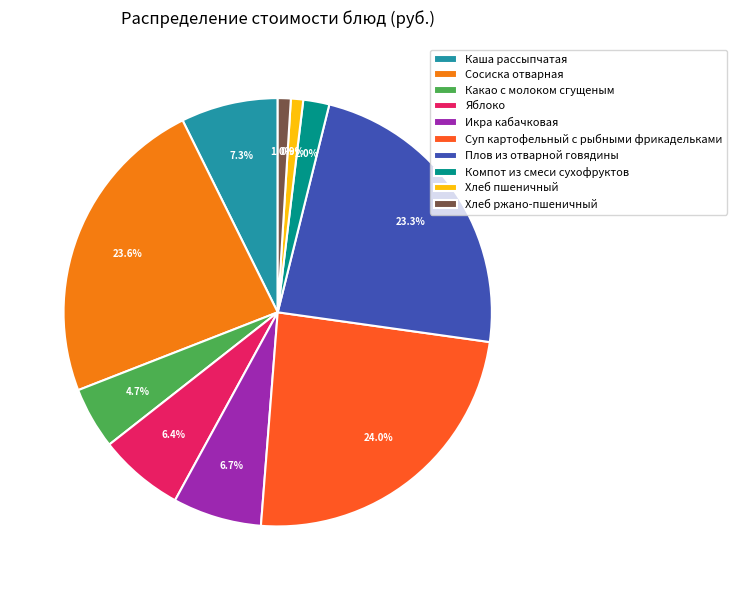

How many segments does this pie chart have?

10